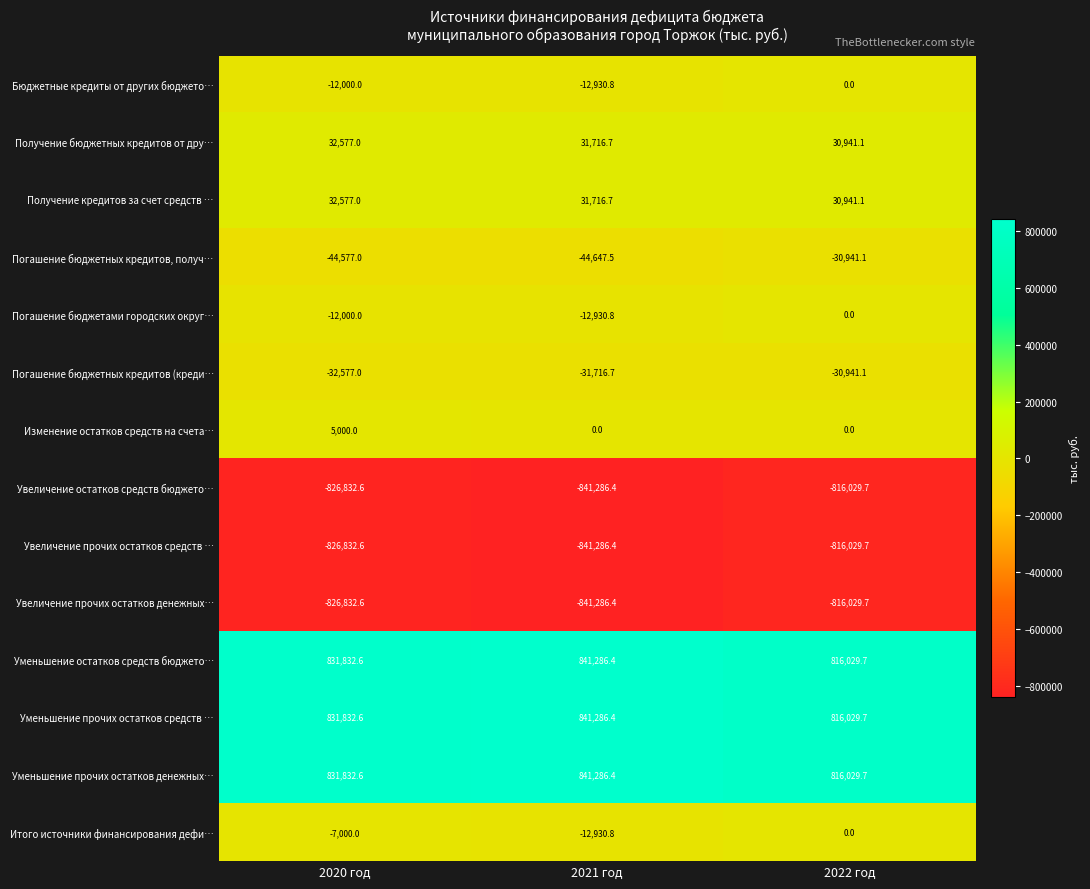

What is the spread (max minus min) of values at 2022 год?

1632059.4